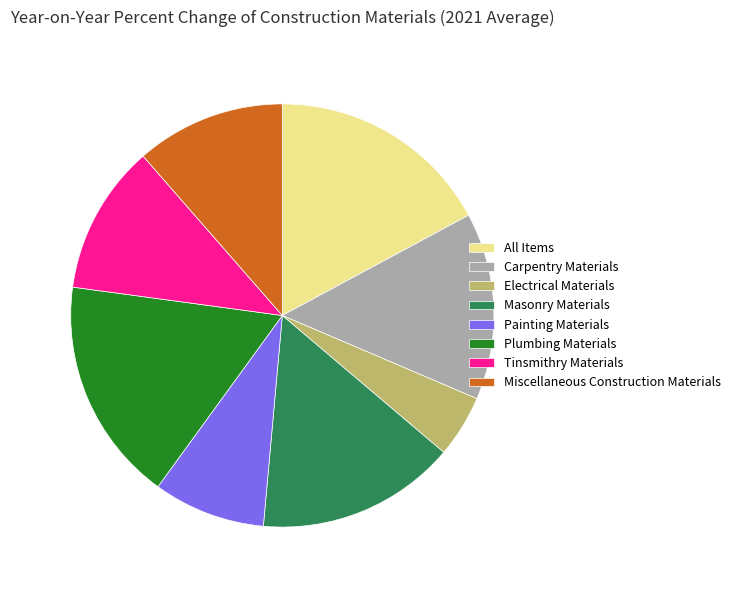

Combined, do Masonry Materials and Plumbing Materials account for over 50%?

No